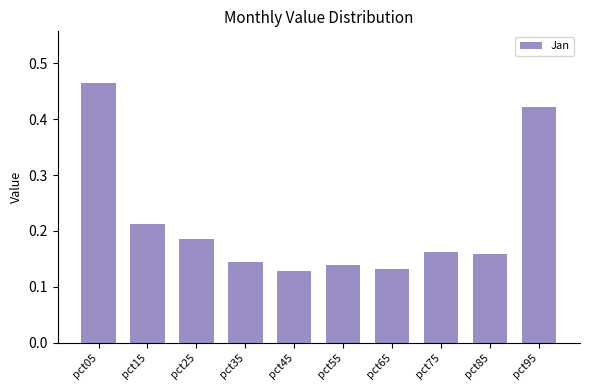

How many values are between 0 and 1?

10